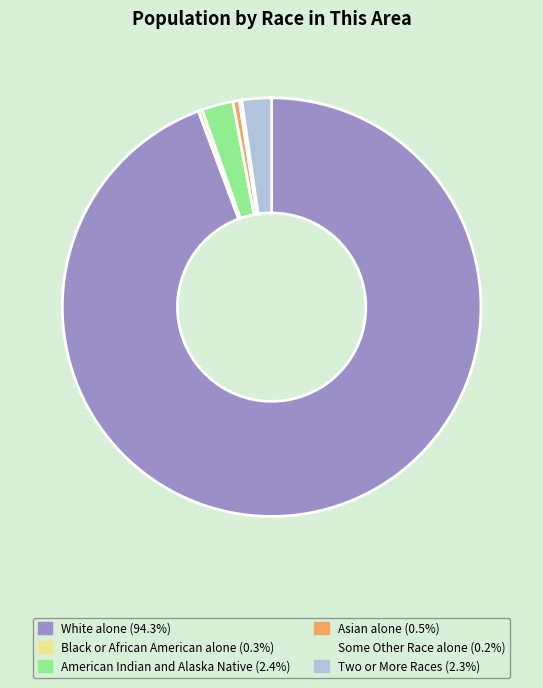

Which category has the biggest portion of the pie?

White alone